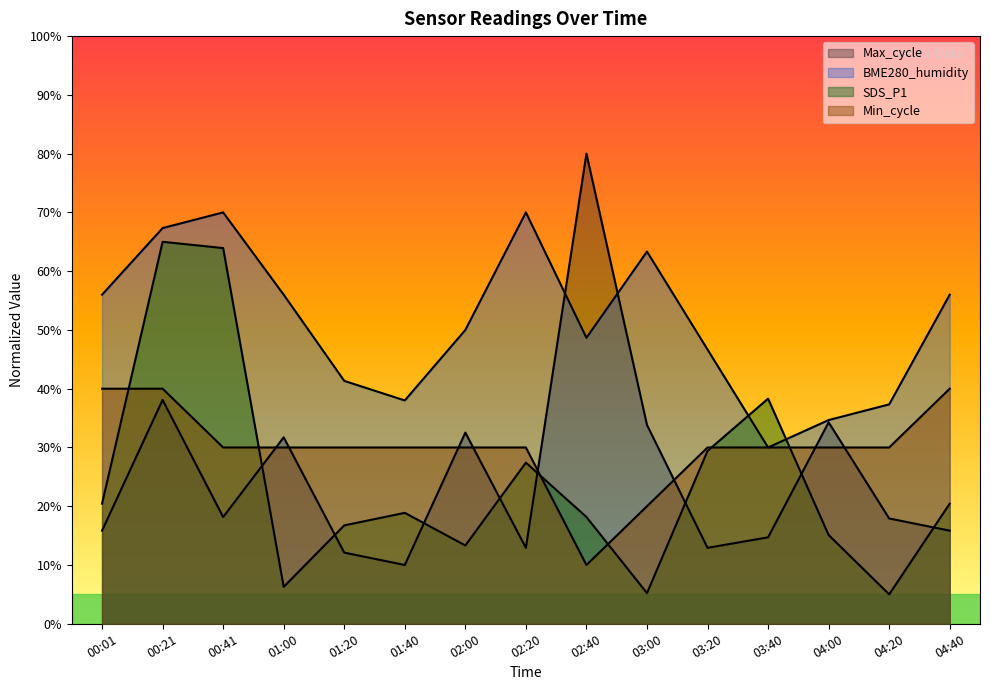

List the series in order of their peak value, highest first.

Max_cycle, BME280_humidity, SDS_P1, Min_cycle